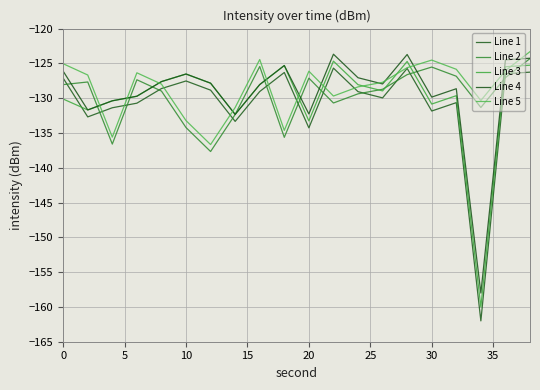

What is the difference between the maximum and minimum values in the Line 1 series?

36.3